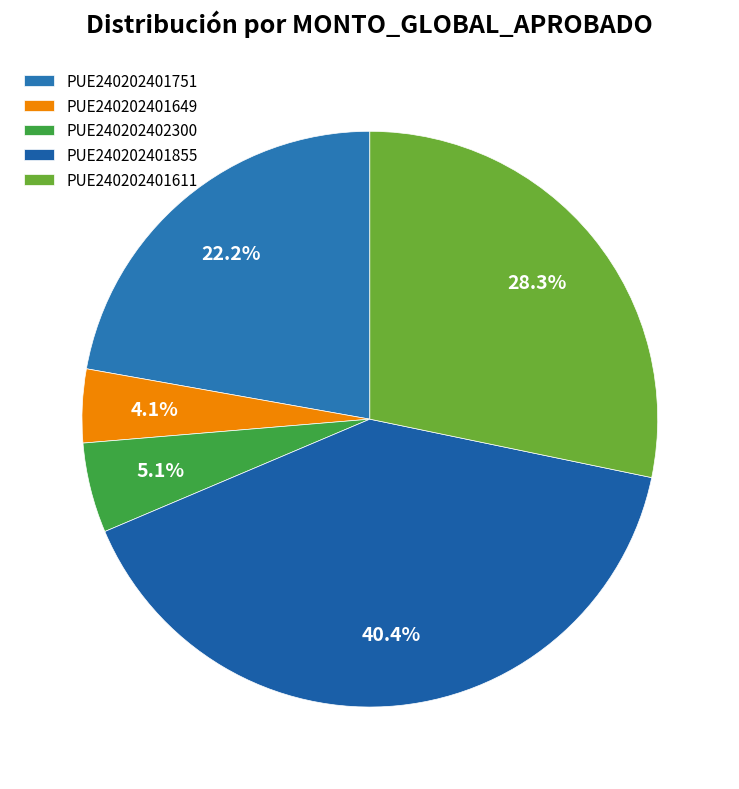

Which slice is the largest?

PUE240202401855